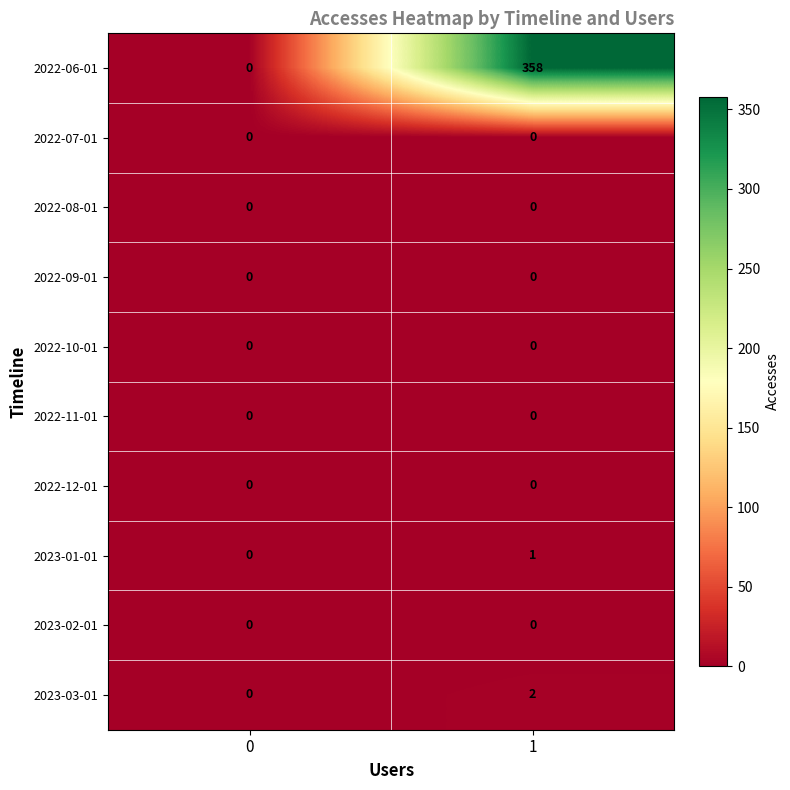

Between 0 and 1, which series saw the biggest shift?

2022-06-01